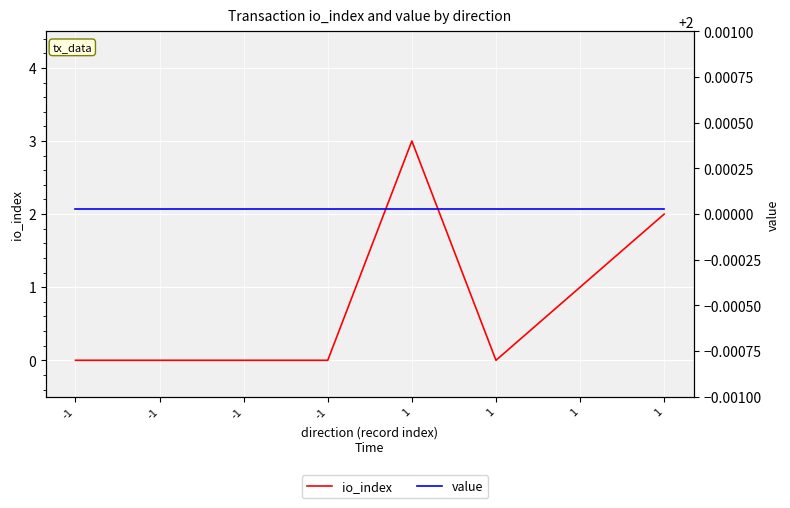

True or false: io_index has more than 0 interior local peaks.

True